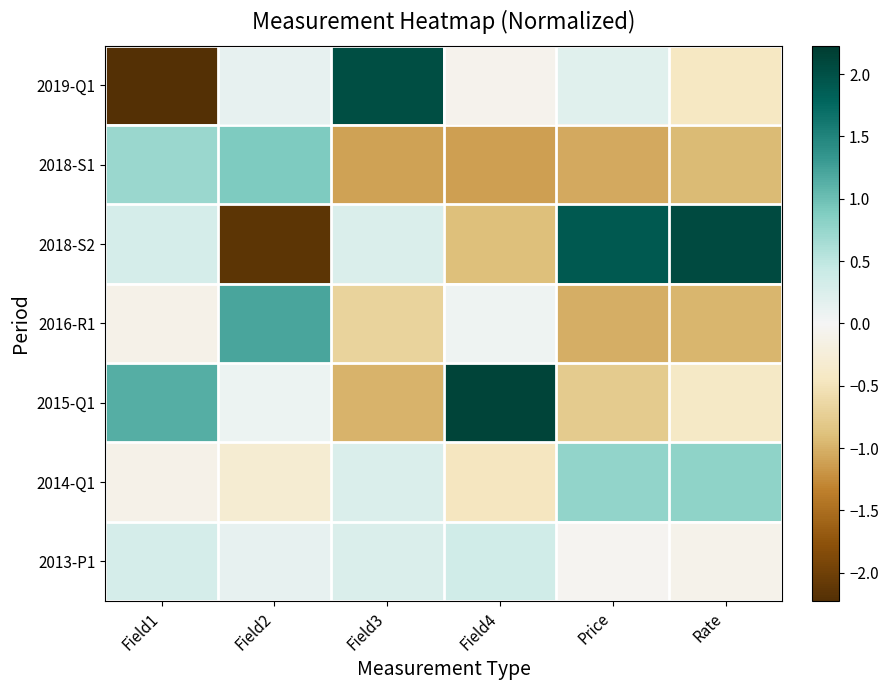

Reading right to left, what are all the values shown in this chart?

2019-Q1: Rate=-0.4	Price=0.2	Field4=-0.1	Field3=2.0	Field2=0.1	Field1=-2.2
2018-S1: Rate=-0.9	Price=-1.1	Field4=-1.1	Field3=-1.1	Field2=0.9	Field1=0.7
2018-S2: Rate=2.1	Price=1.9	Field4=-0.9	Field3=0.2	Field2=-2.1	Field1=0.3
2016-R1: Rate=-1.0	Price=-1.0	Field4=0.1	Field3=-0.7	Field2=1.2	Field1=-0.1
2015-Q1: Rate=-0.4	Price=-0.8	Field4=2.1	Field3=-1.0	Field2=0.1	Field1=1.1
2014-Q1: Rate=0.8	Price=0.8	Field4=-0.5	Field3=0.2	Field2=-0.3	Field1=-0.1
2013-P1: Rate=-0.1	Price=-0.0	Field4=0.4	Field3=0.2	Field2=0.1	Field1=0.3